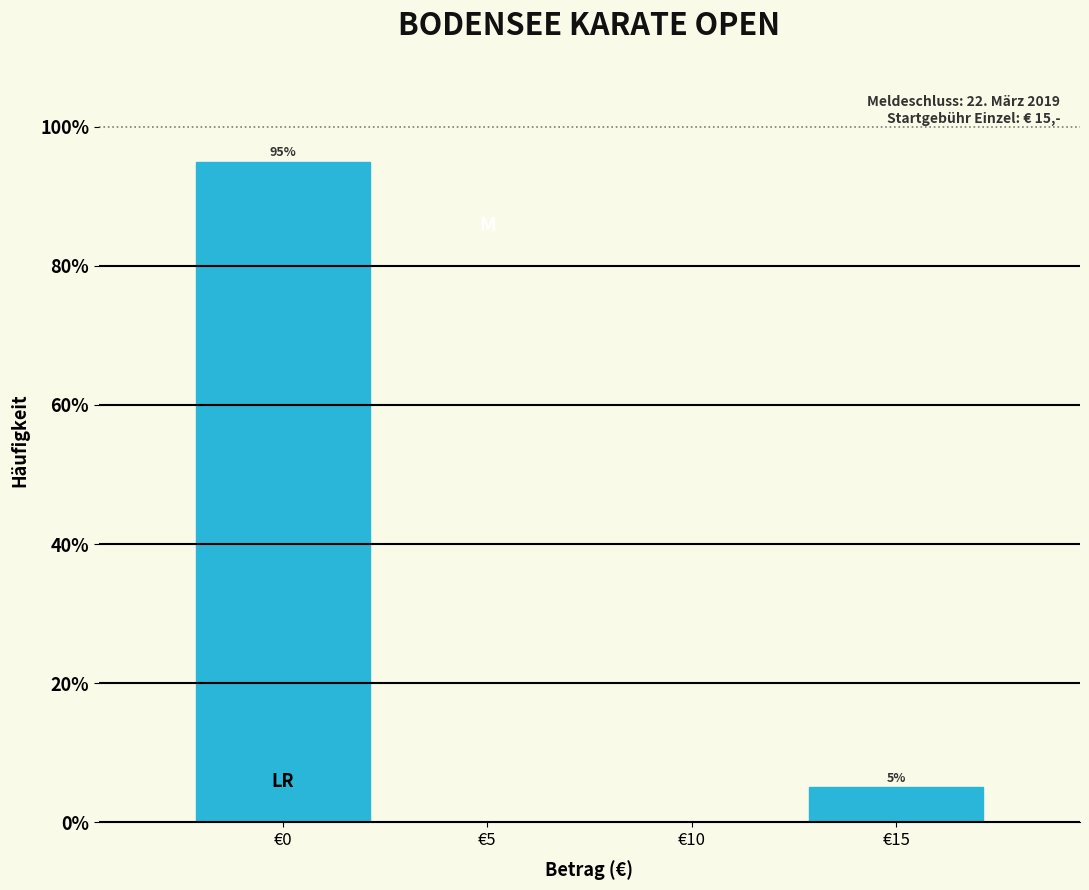

Reading left to right, extract all data points from this chart.

€0=95	€5=0	€10=0	€15=5